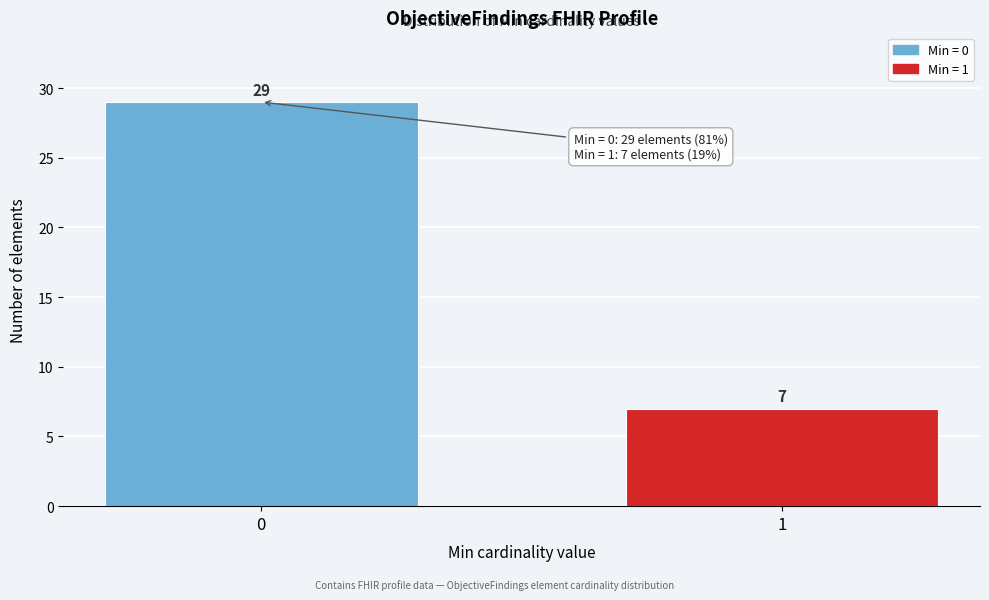

Reading left to right, list all the values displayed in this chart.

29	7